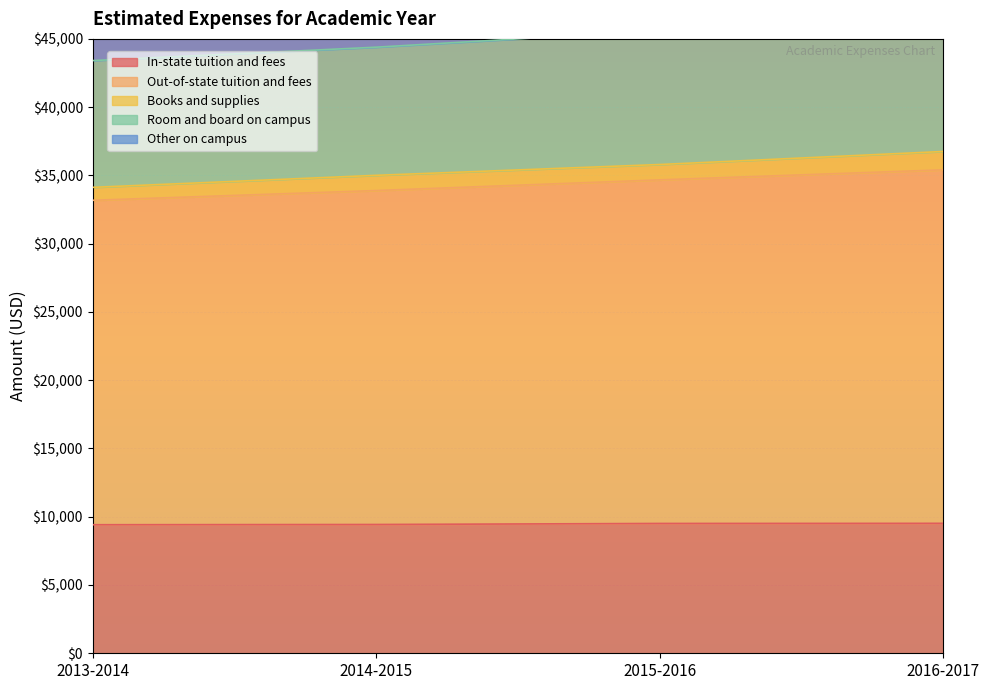

True or false: In-state tuition and fees has more than 1 points higher than both neighbors.

False